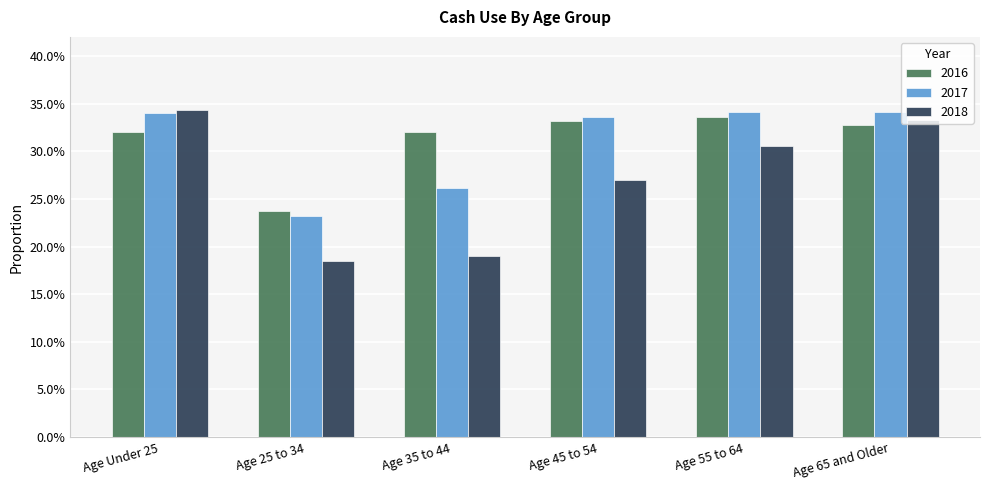

What are all the series names shown in the legend?

2016, 2017, 2018